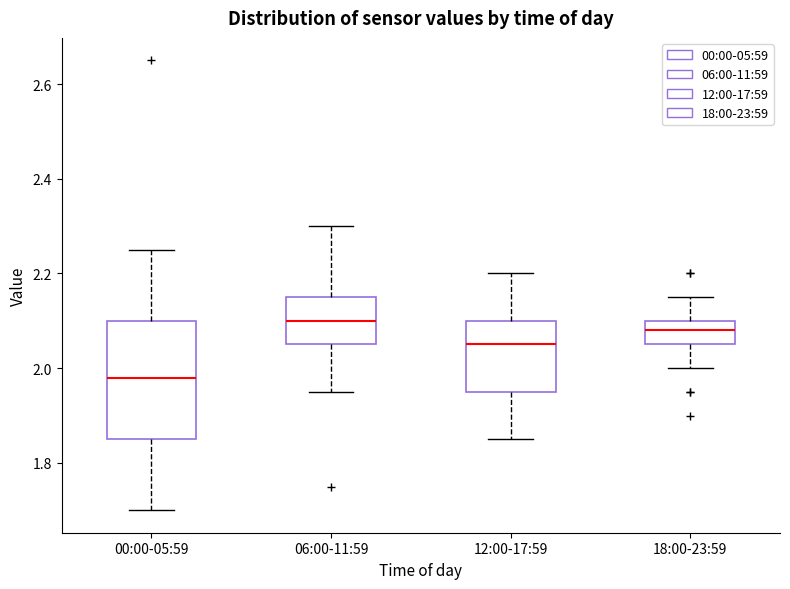

Comparing the boxes themselves (not the whiskers), which one is the tallest?

00:00-05:59